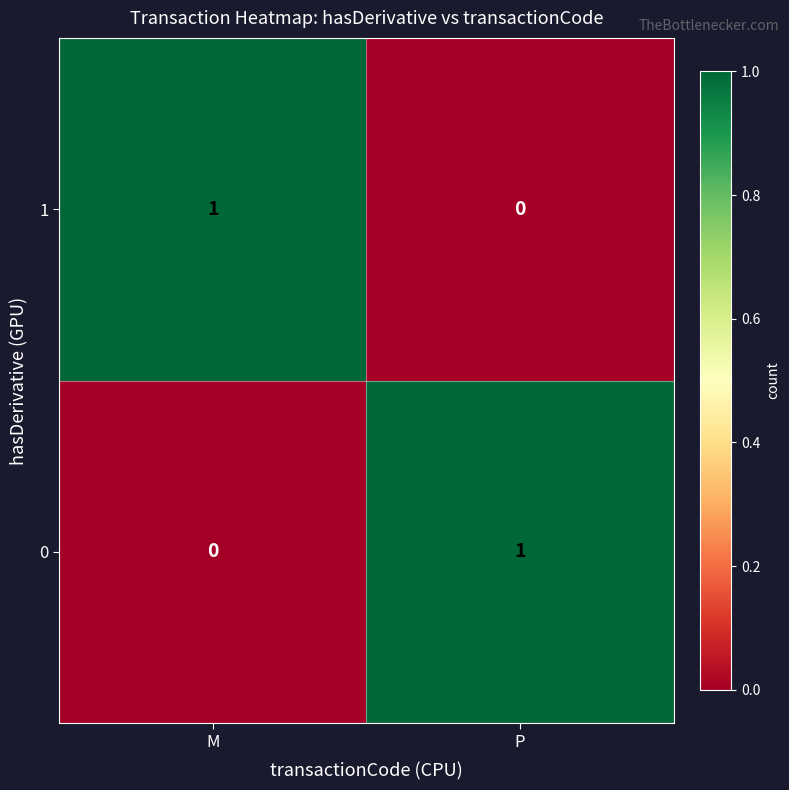

Is the value of 0 at P greater than the value of 1 at P?

Yes